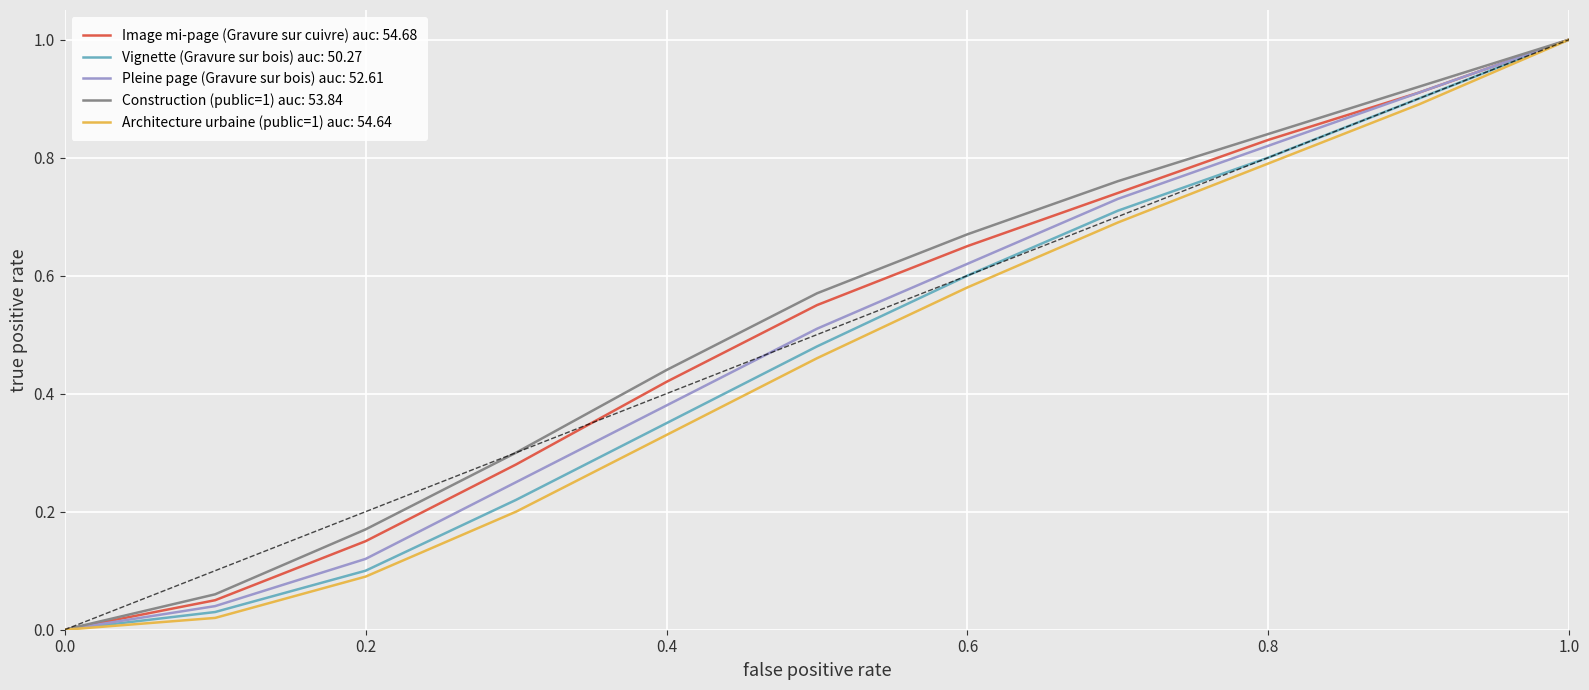

What is the maximum value for Construction (public=1) auc: 53.84?

1.0